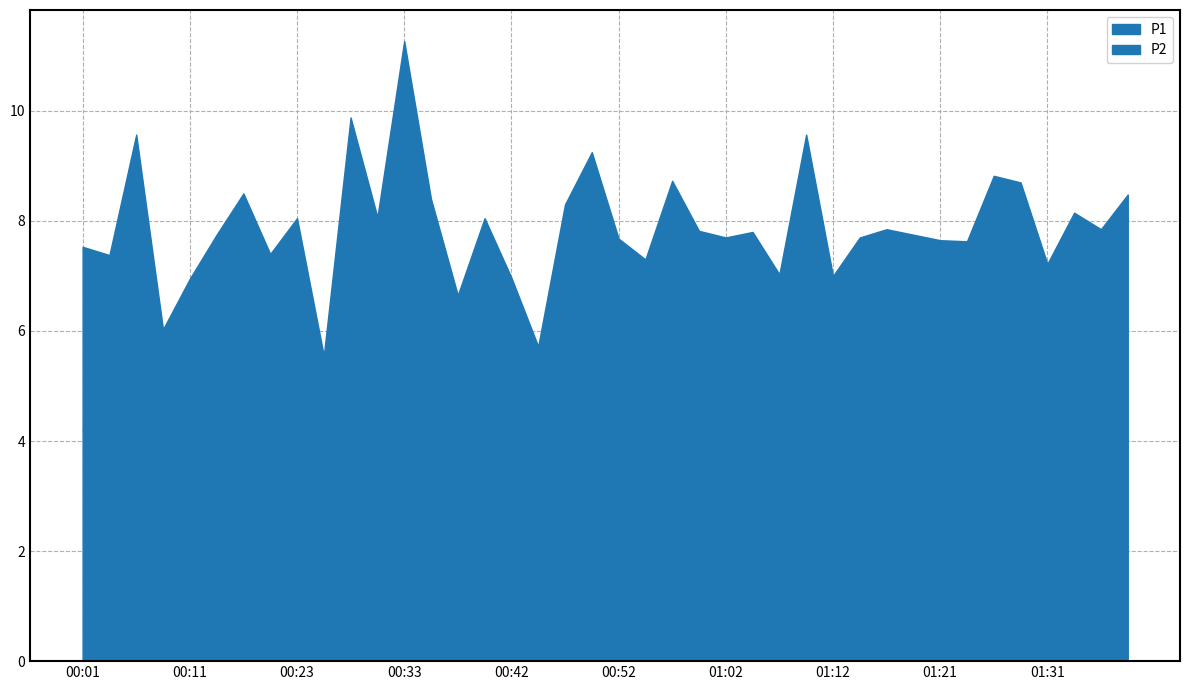

What position from the right is 01:24?

7